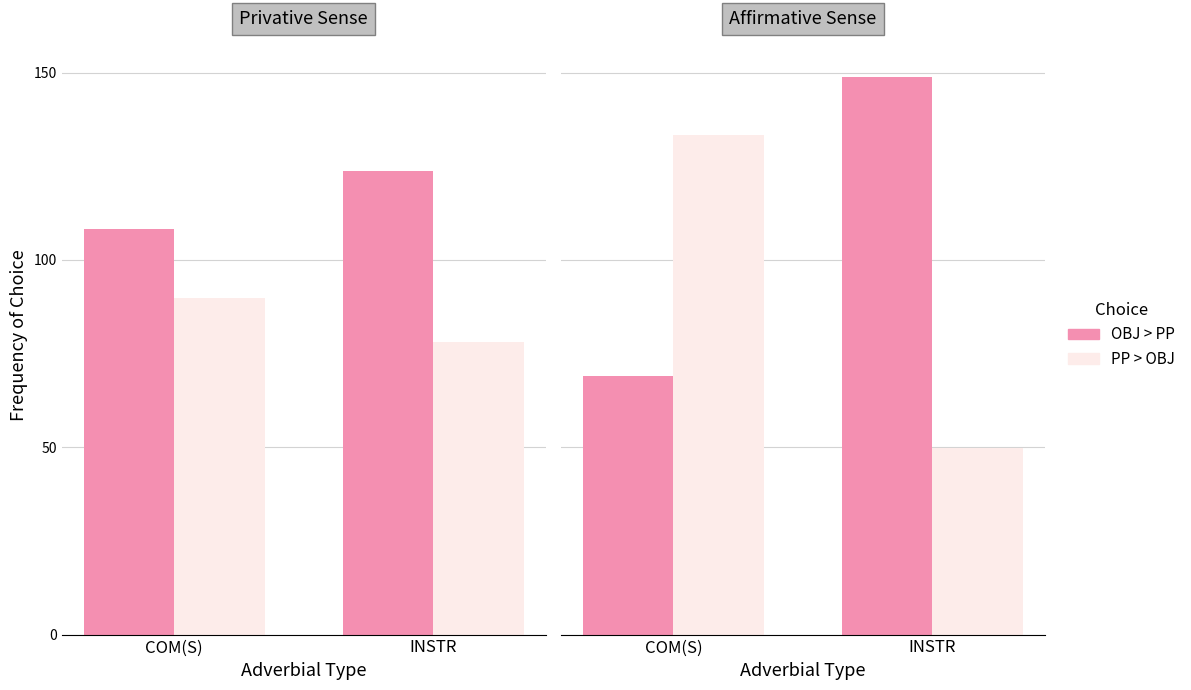

What are all the series names shown in the legend?

OBJ > PP, PP > OBJ